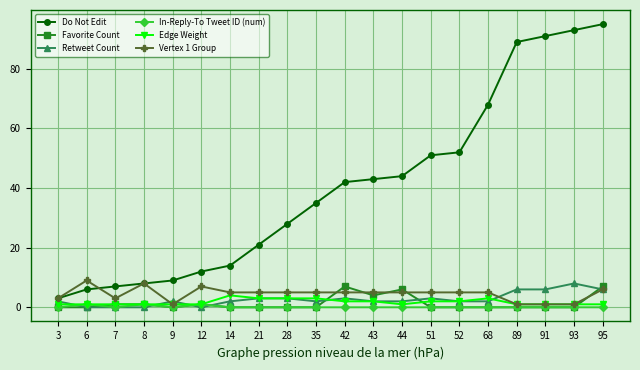

Does the chart display data point markers on the line(s)?

Yes